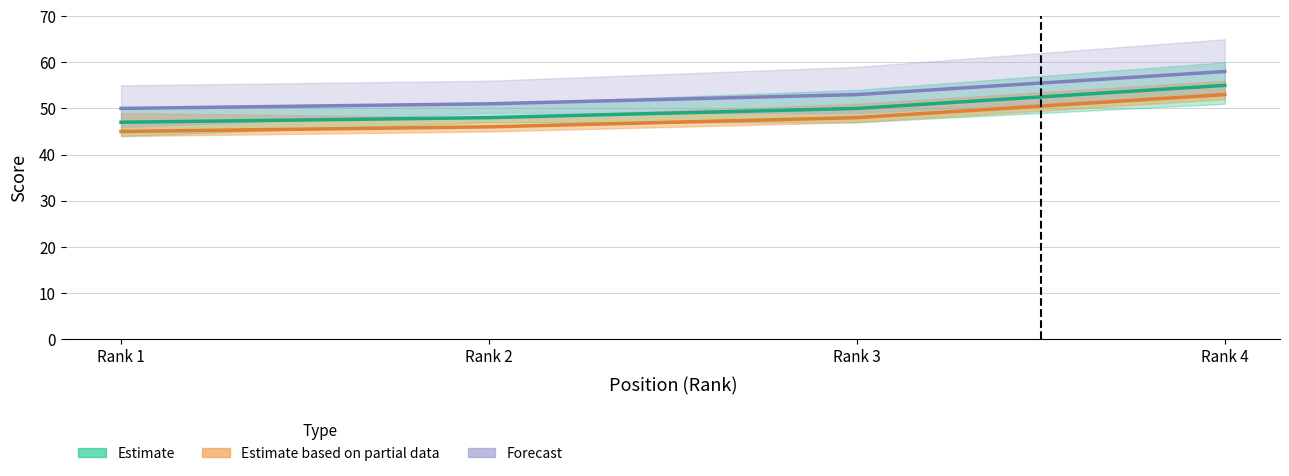

How many data points does each series have?

4